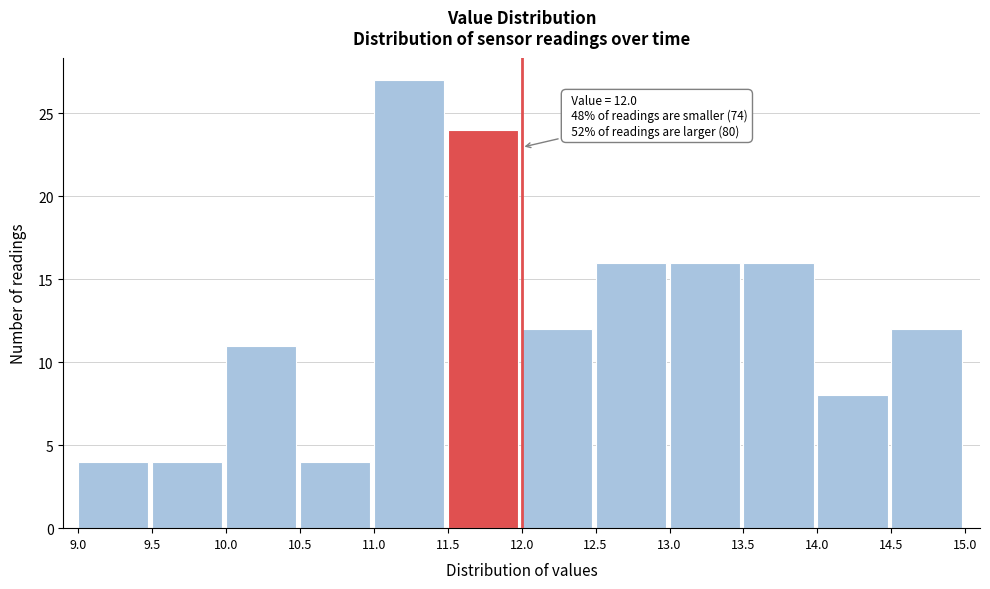

Which range on the x-axis has the tallest bar?

11.0 to 11.5